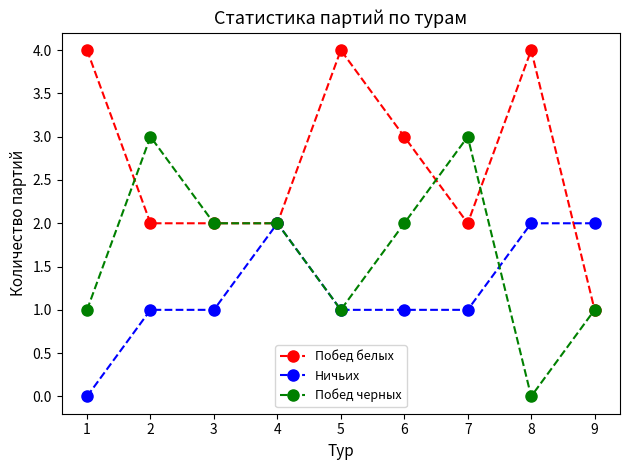

Count the Побед белых values in the range 2 to 4.

8